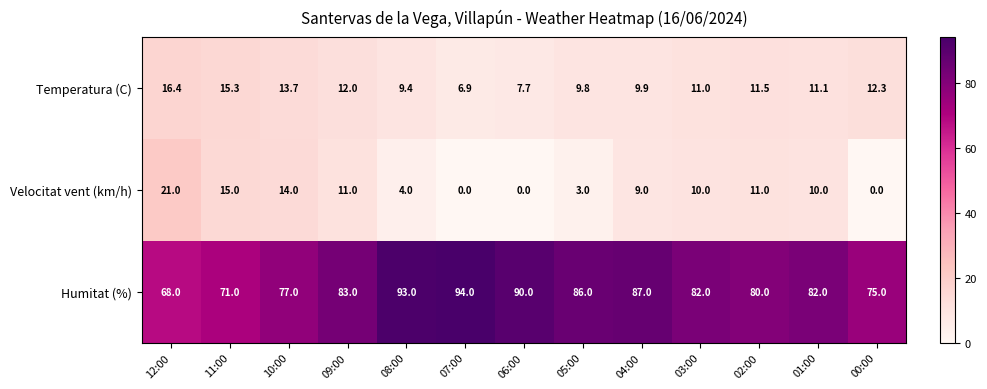

Which series has the widest spread of values?

Humitat (%)